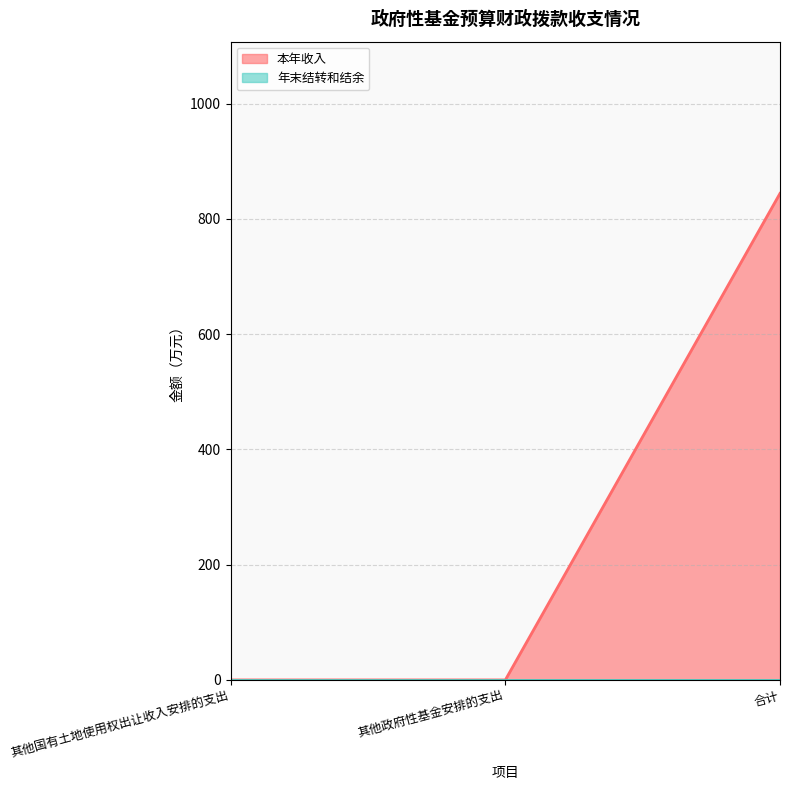

How many positive values are there?

1